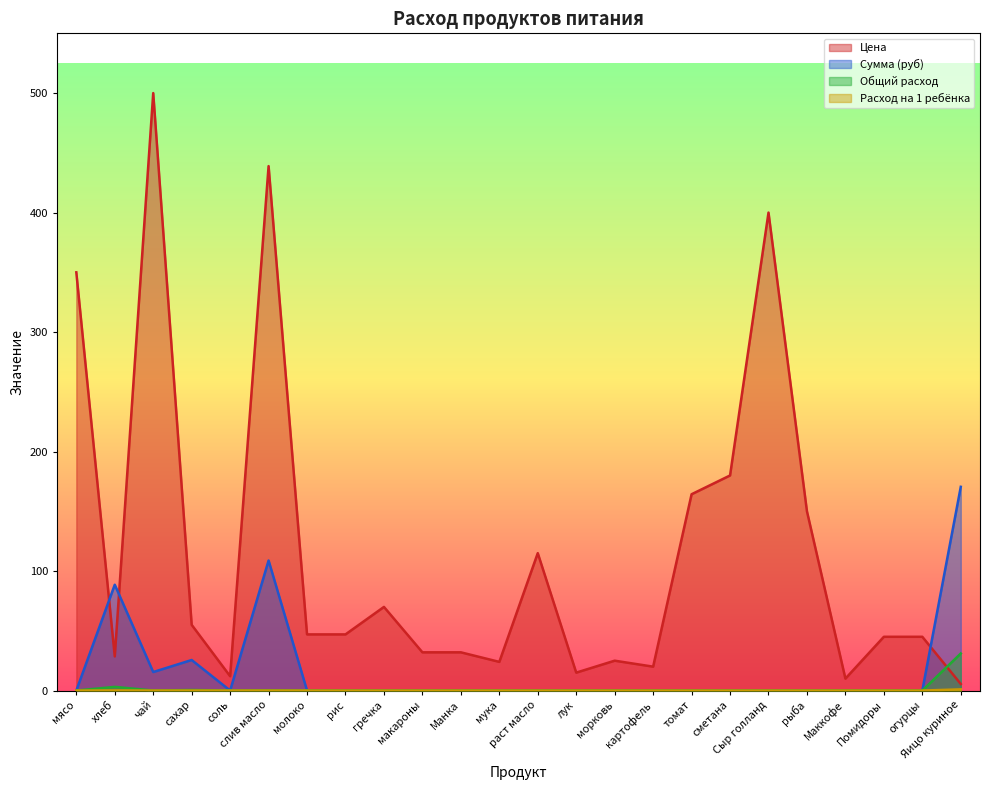

True or false: Расход на 1 ребёнка has more than 0 interior local peaks.

True